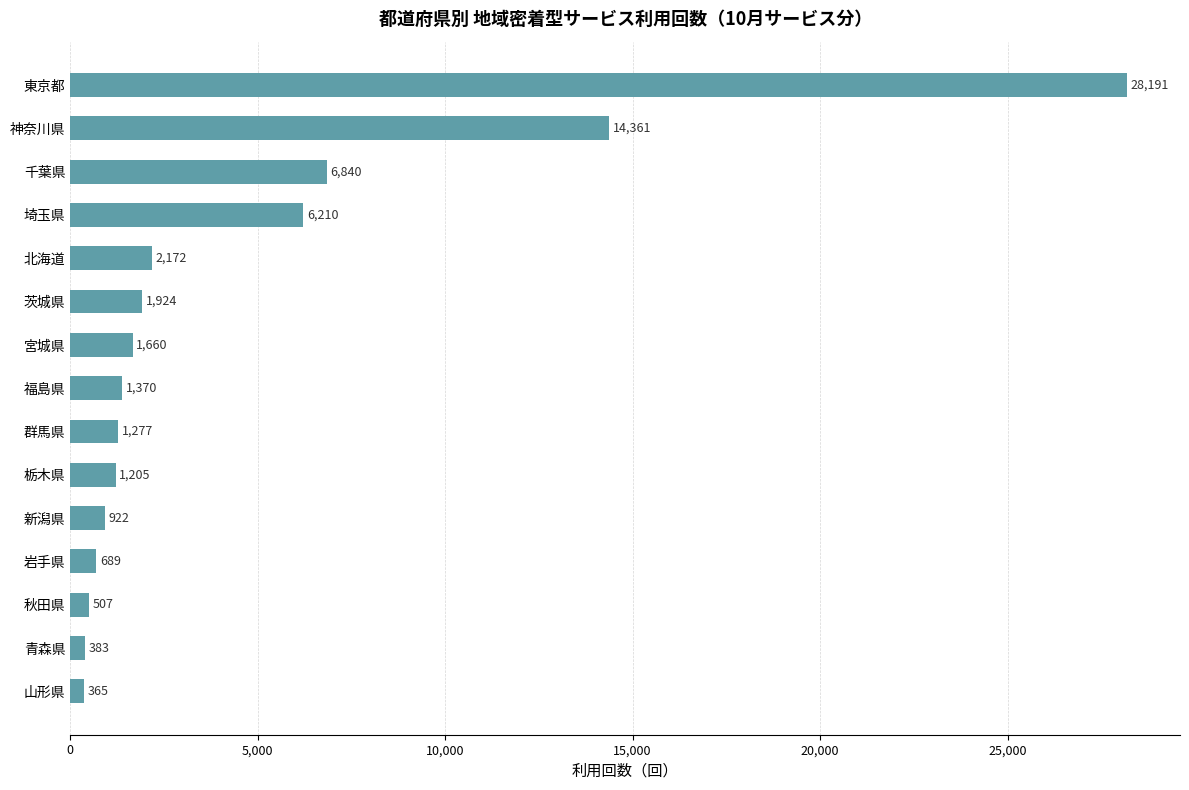

What is the sum of the values at 福島県 and 千葉県?

8210